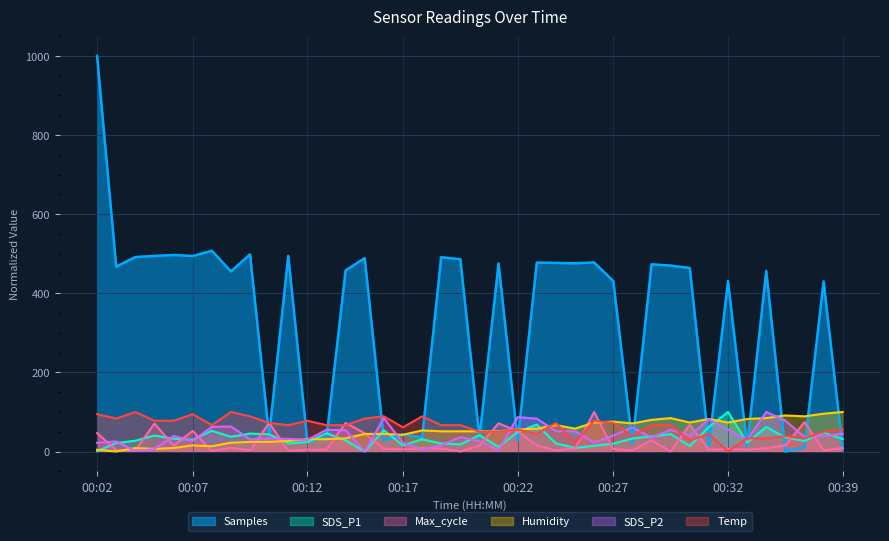

Which has a higher value, 01:06 or 01:16?

01:16